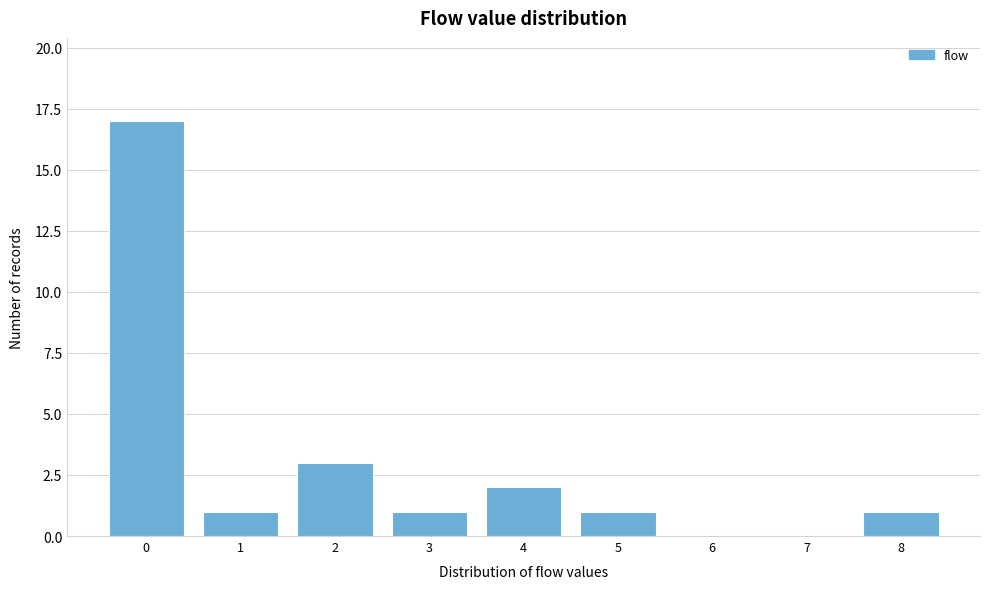

Reading right to left, transcribe all the data shown in this chart.

8=1	7=0	6=0	5=1	4=2	3=1	2=3	1=1	0=17